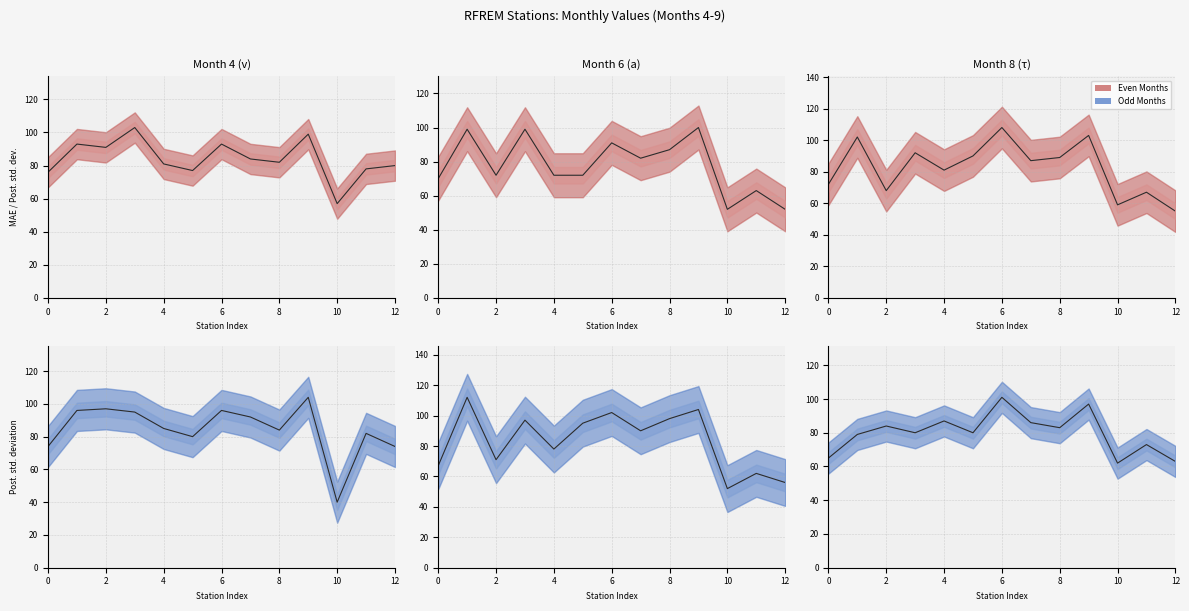

What is the value of the Month 6 point at the 8th from the left?

82